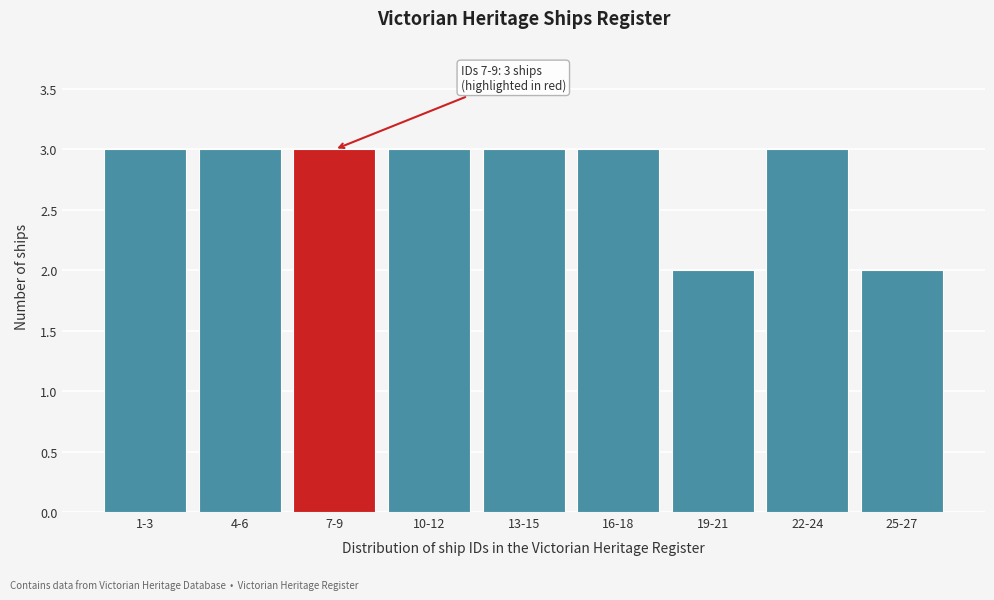

Reading left to right, transcribe all the data shown in this chart.

1-3=3	4-6=3	7-9=3	10-12=3	13-15=3	16-18=3	19-21=2	22-24=3	25-27=2